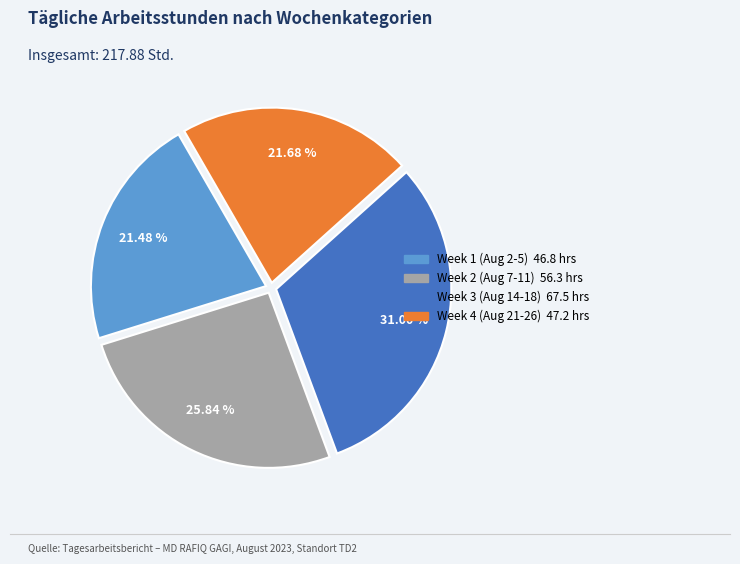

Is there a majority slice in this chart?

No